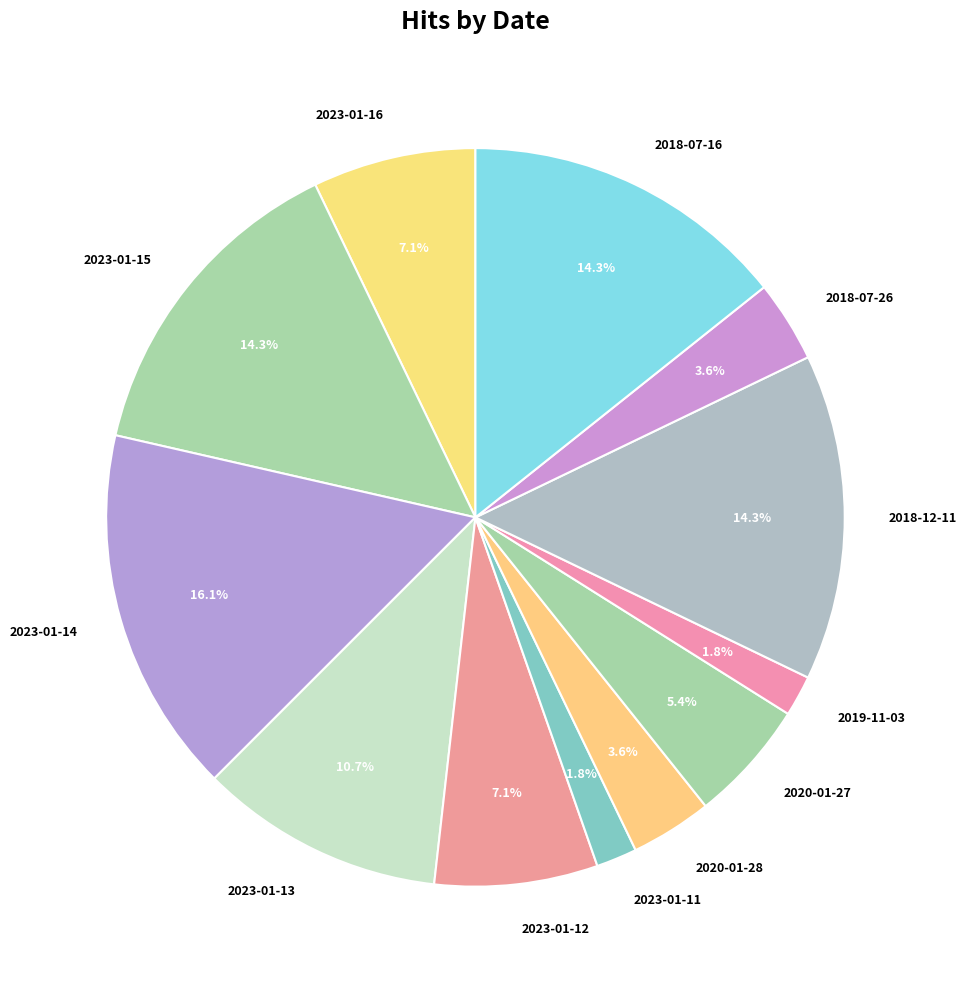

Count the number of slices in the pie.

12